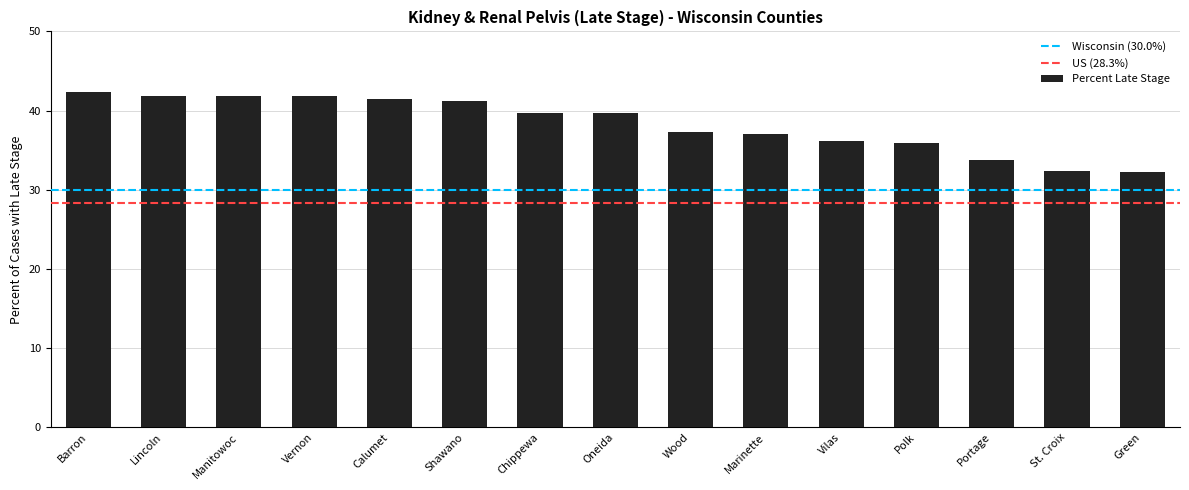

What is the value of the 15th bar from the left?

32.3